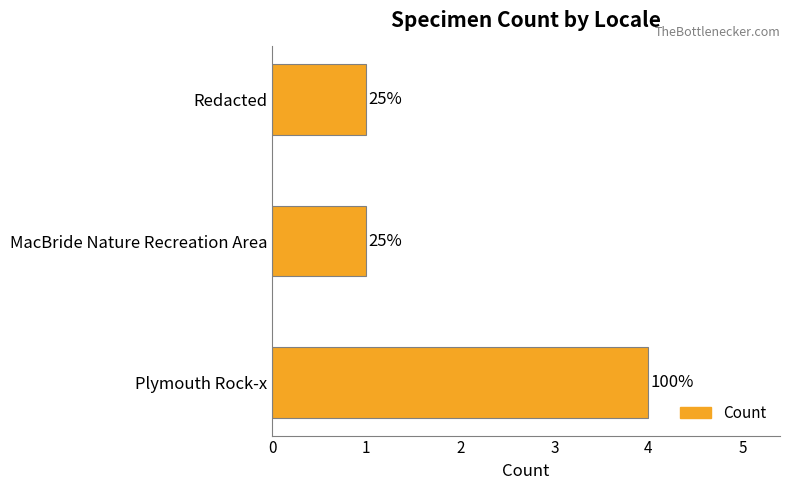

How many bars are there in total?

3